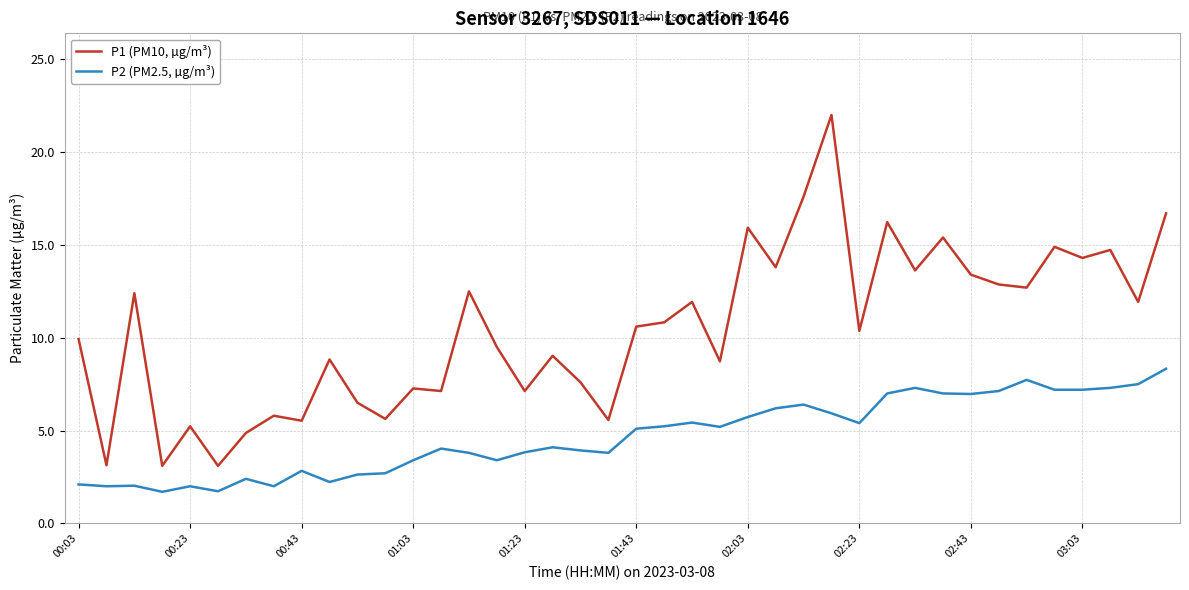

What is the lowest value of the P2 (PM2.5, µg/m³) series?

1.7